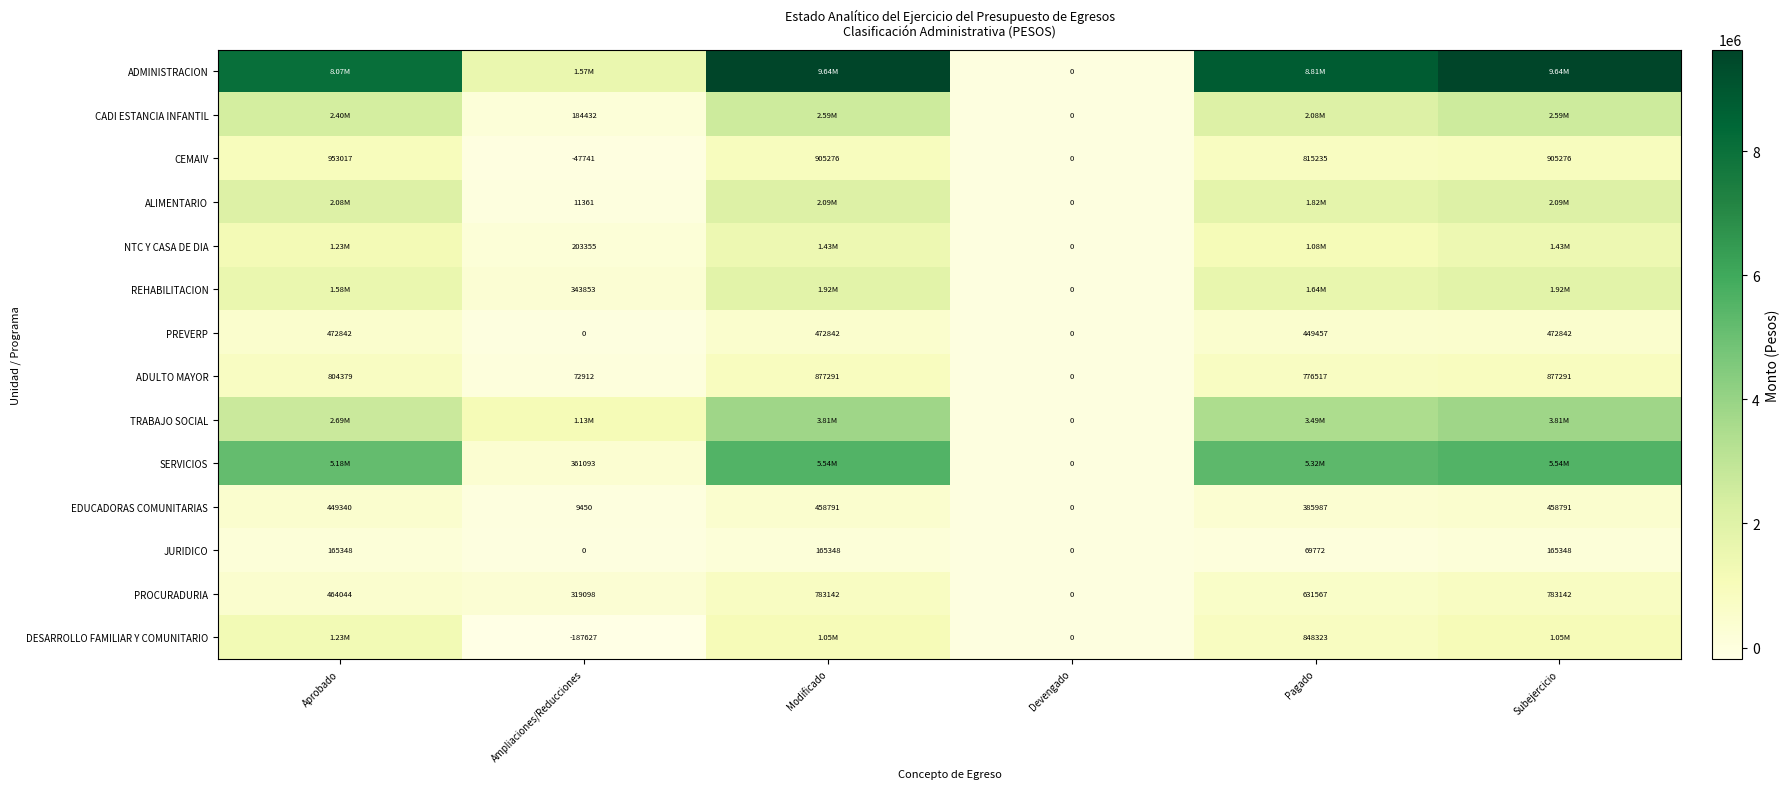

Where does the CEMAIV series first go above 905276?

Aprobado